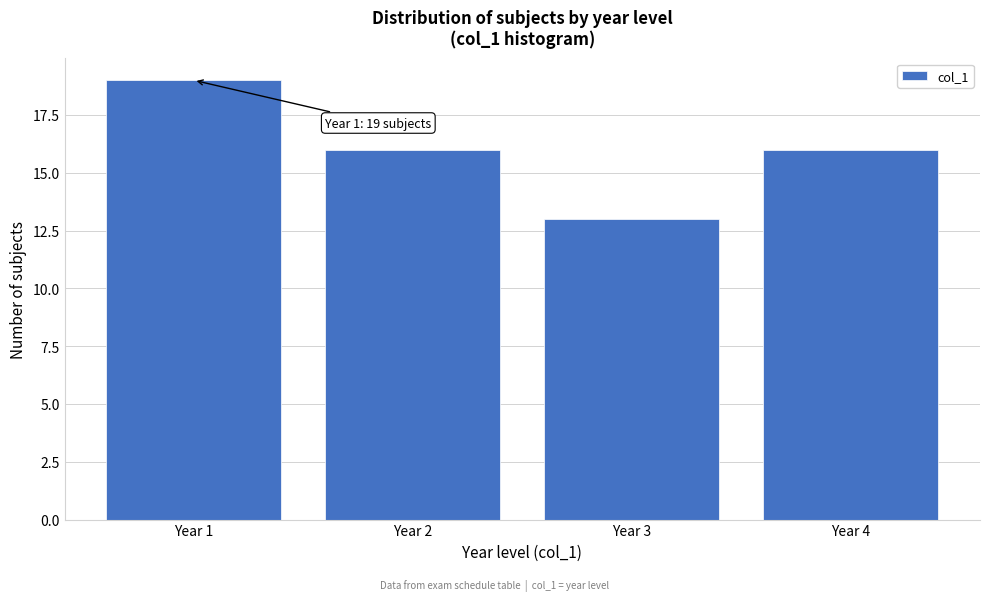

Over which range of the x-axis is the bar tallest?

0.5 to 1.5